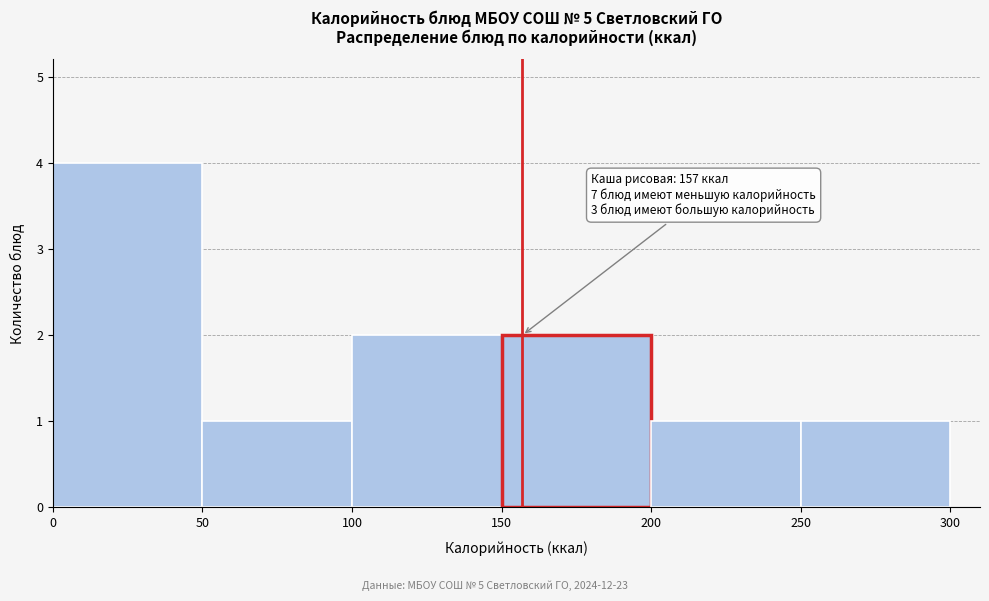

Over which range of the x-axis is the bar tallest?

0 to 50